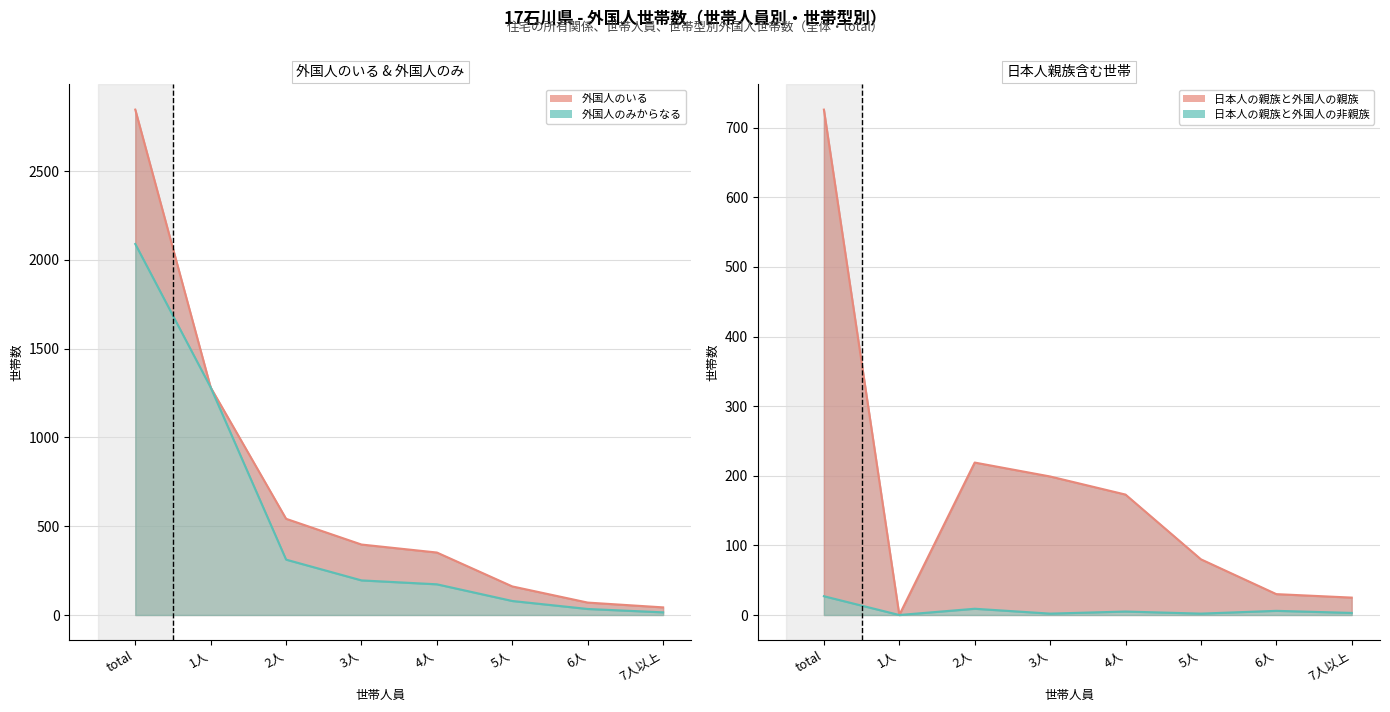

What is the sum of all 日本人の親族と外国人の非親族 values?

54